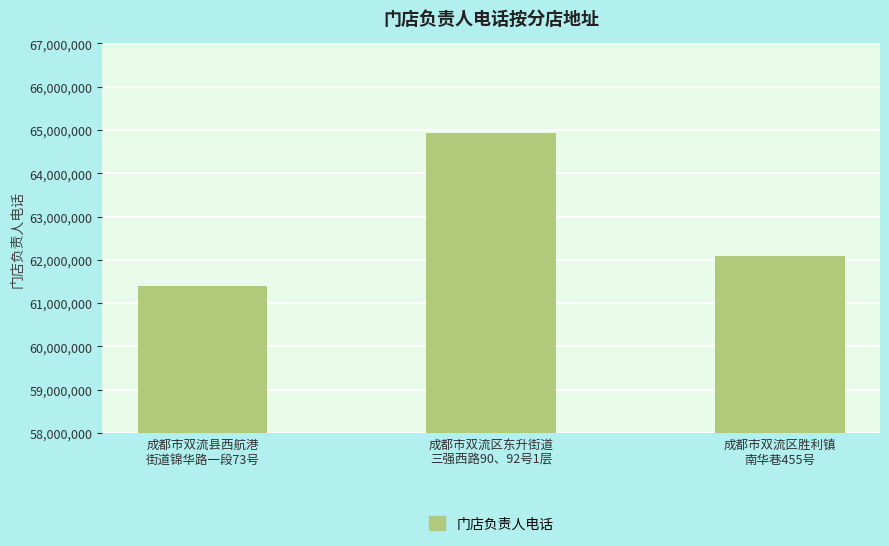

At which label is the value closest to 63168647?

成都市双流区胜利镇
南华巷455号